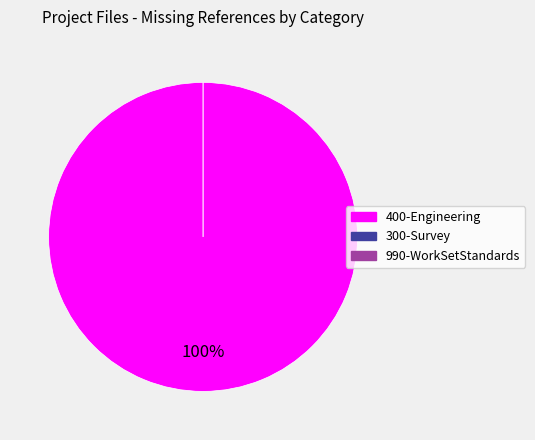

What is the change in value from 400-Engineering to 300-Survey?

-1